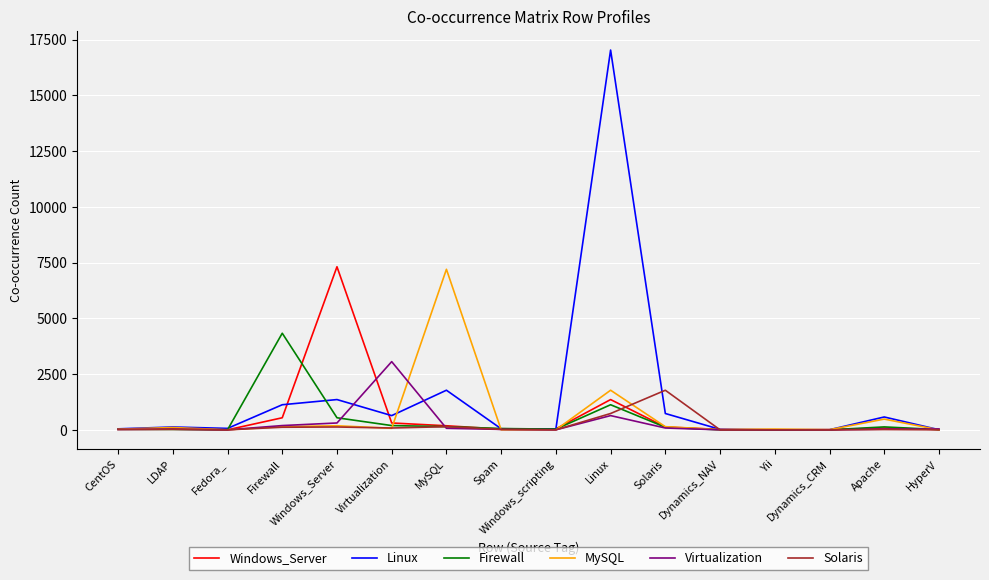

Reading left to right, transcribe all the data shown in this chart.

Windows_Server: 31	57	1	542	7314	308	183	34	43	1358	128	19	1	8	81	15
Linux: 45	128	65	1126	1358	639	1777	48	36	17032	733	21	3	6	577	6
Firewall: 26	20	2	4333	542	192	144	59	32	1126	117	0	0	0	132	12
MySQL: 30	104	3	144	183	70	7200	0	0	1777	142	10	35	7	482	0
Virtualization: 19	31	0	192	308	3059	70	20	1	639	83	1	0	0	32	38
Solaris: 13	20	0	117	128	83	142	20	3	733	1776	0	0	0	13	1